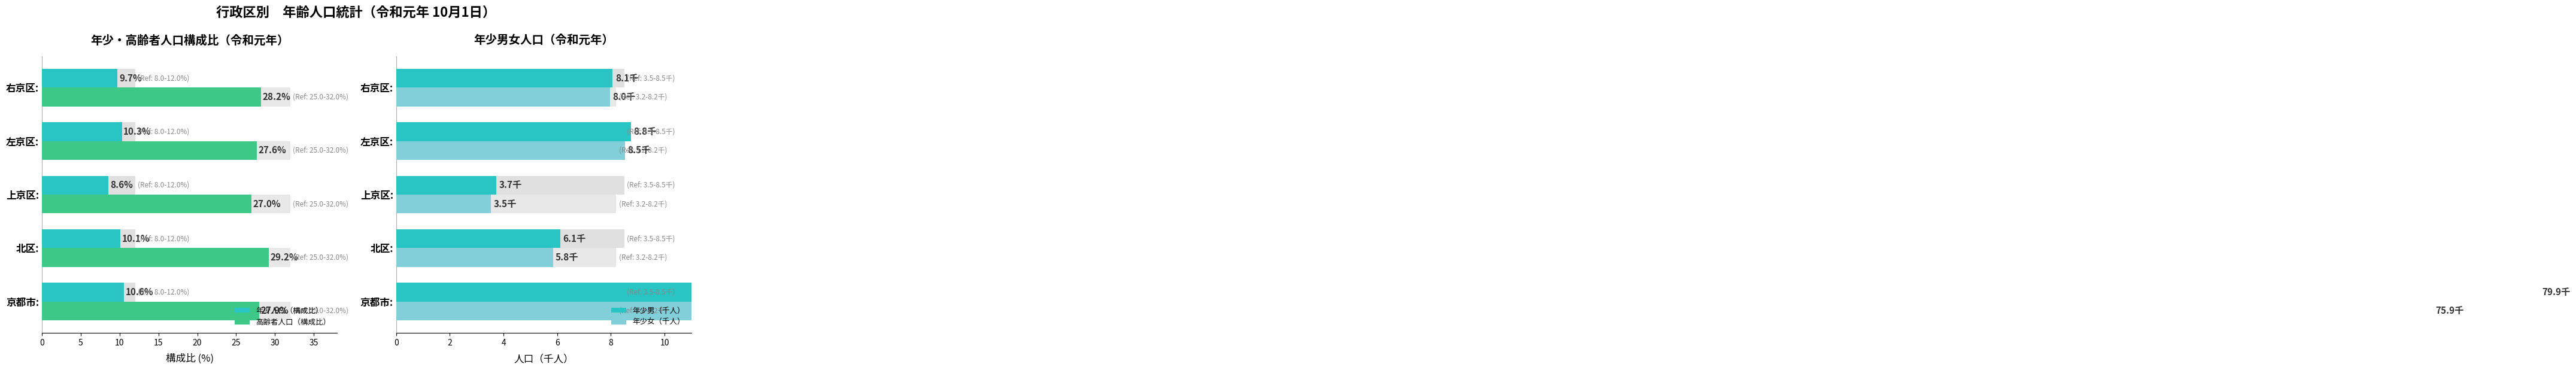

The value of 高齢者人口（構成比） at 京都市: is 27.9. True or false?

True